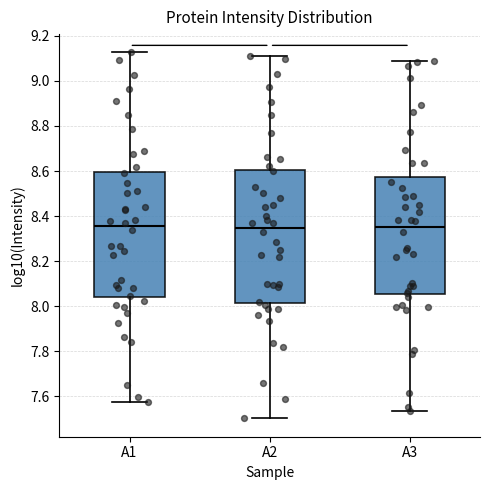

Where does the median line of the box for A1 sit on the y-axis? The values are not printed on the chart, so give them approximately, as read against the axis.

8.36